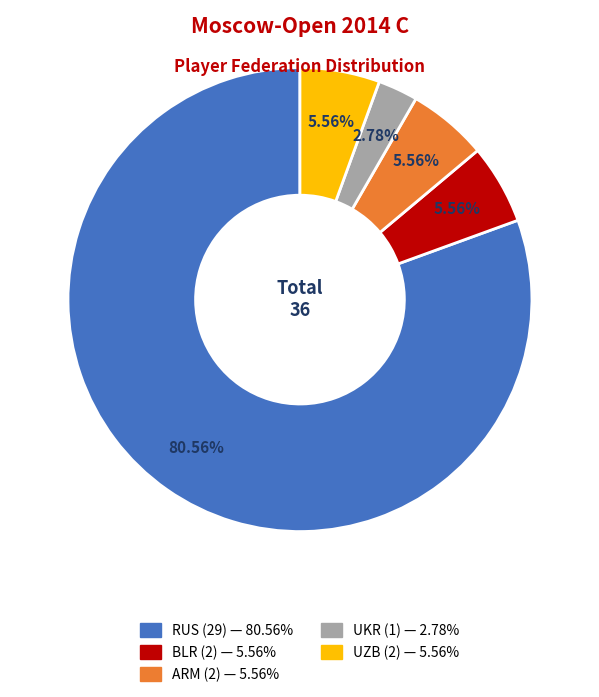

How many segments does this pie chart have?

5